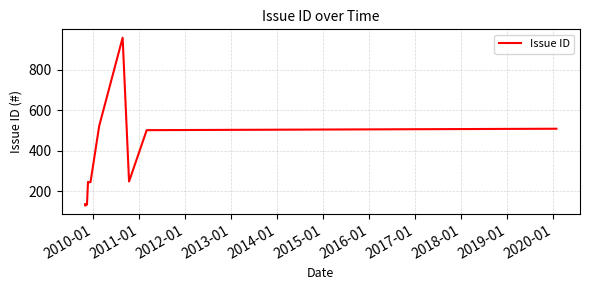

At which category does the data reach its first local valley?

2010-01